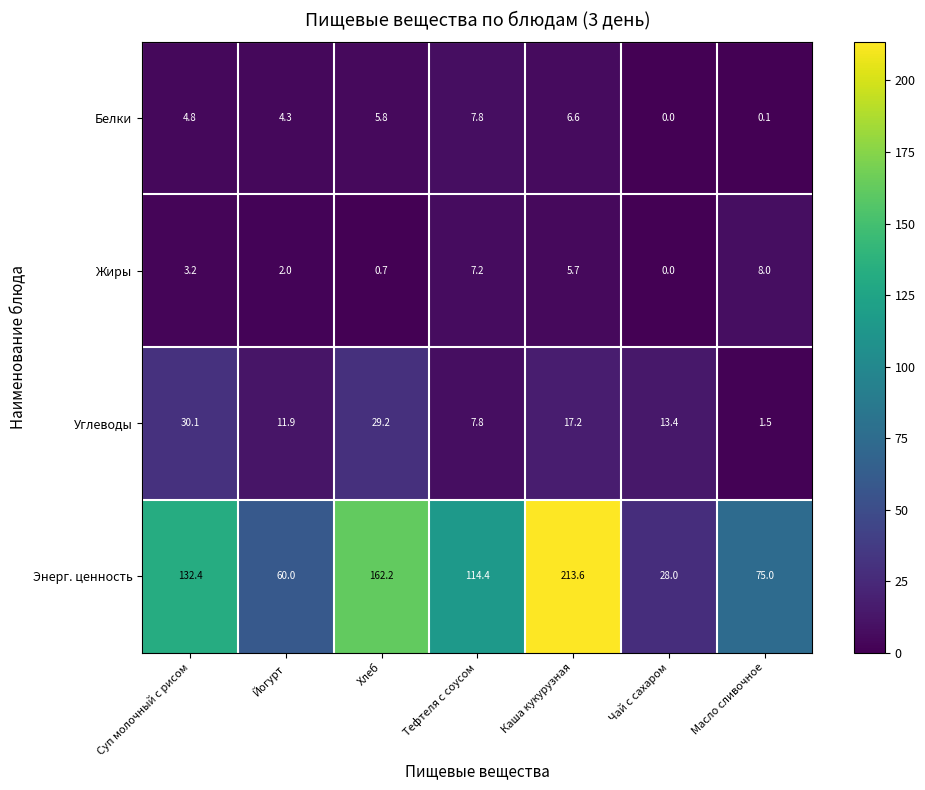

Which series has the widest spread of values?

Энерг. ценность